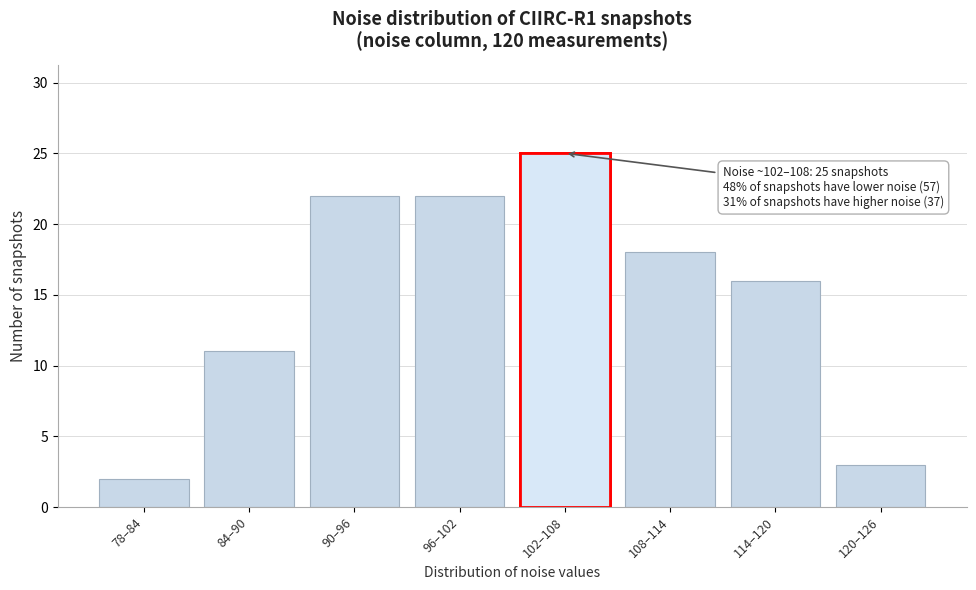

Reading left to right, transcribe all the data shown in this chart.

2	11	22	22	25	18	16	3